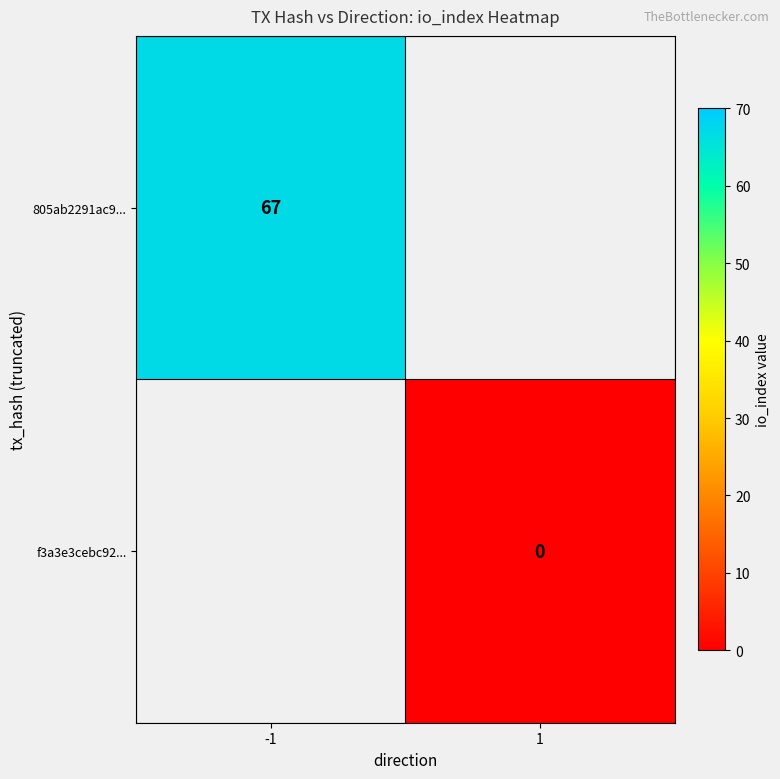

List the labels in order of 805ab2291ac9... value, largest first.

-1, 1